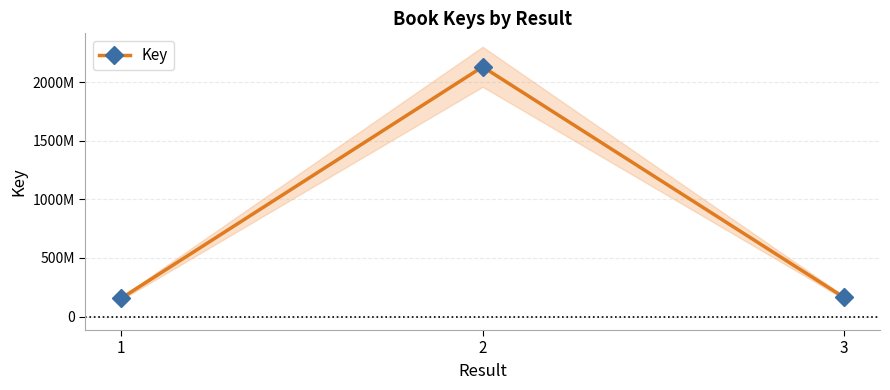

Rank the categories by value from lowest to highest.

1, 3, 2